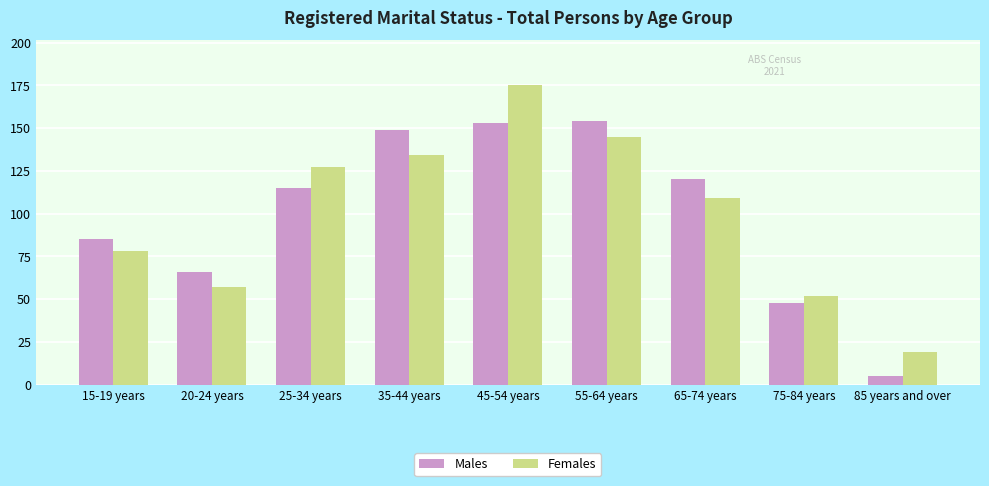

What is the minimum value shown in the chart?

5